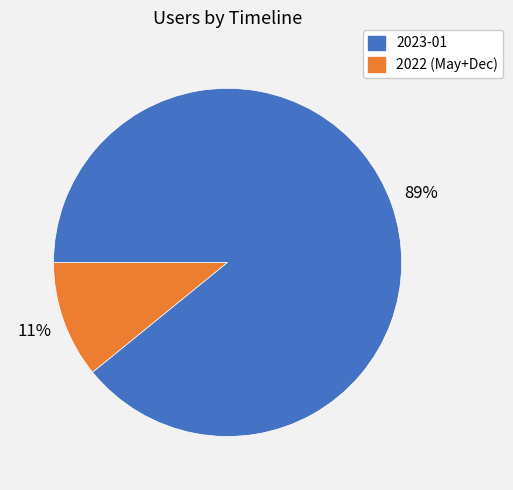

Rank the categories by value from lowest to highest.

2023-01, 2022 (May+Dec)